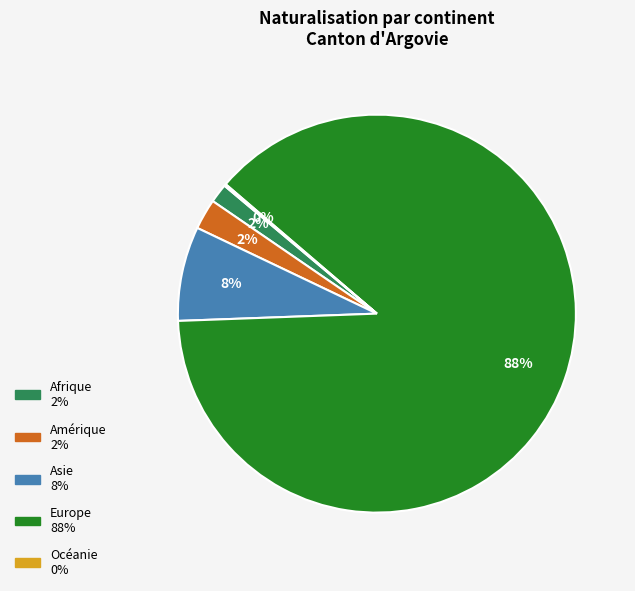

True or false: Asie accounts for 1% of the total.

False